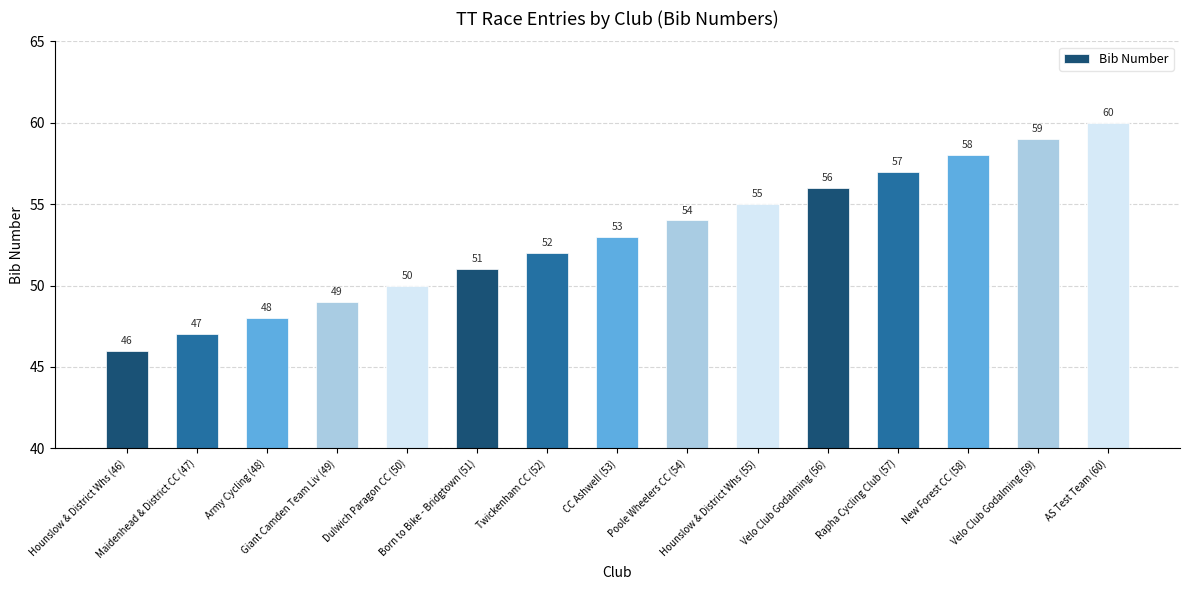

Does the chart contain any negative values?

No